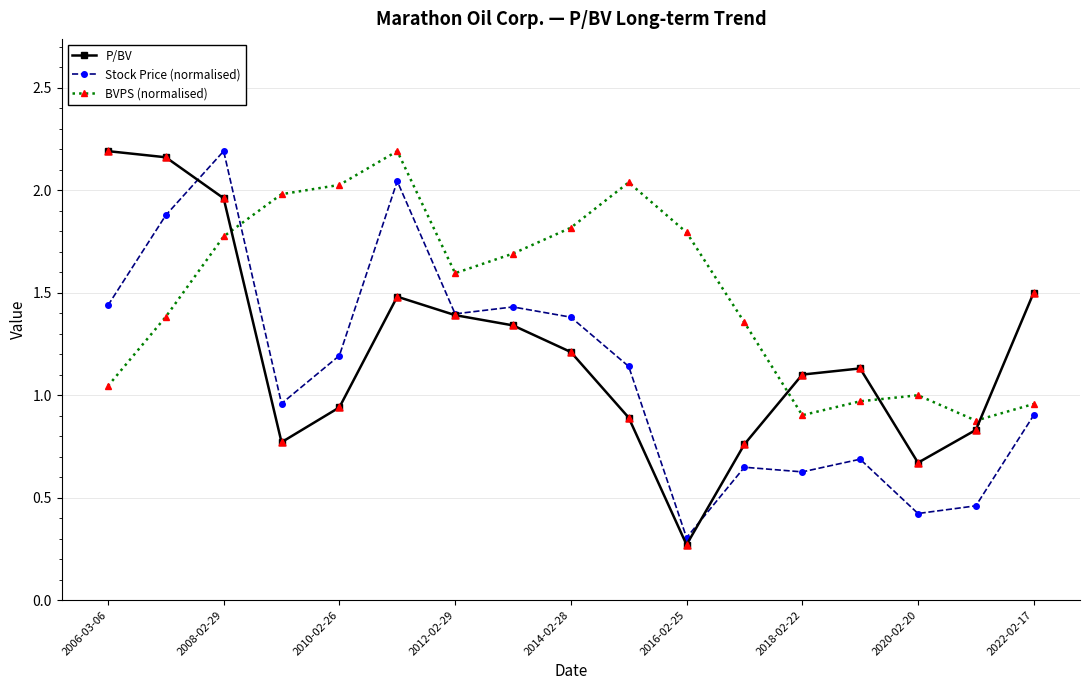

What are all the series names shown in the legend?

P/BV, Stock Price (normalised), BVPS (normalised)